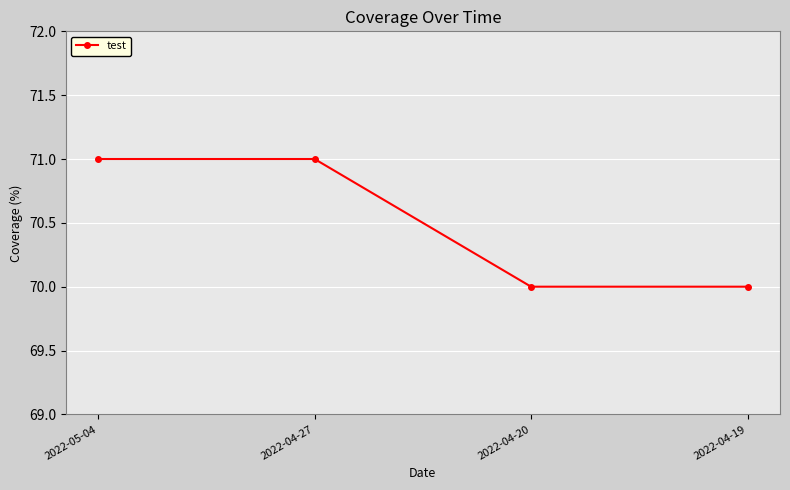

The chart shows a value of 71 at 2022-05-04. True or false?

True